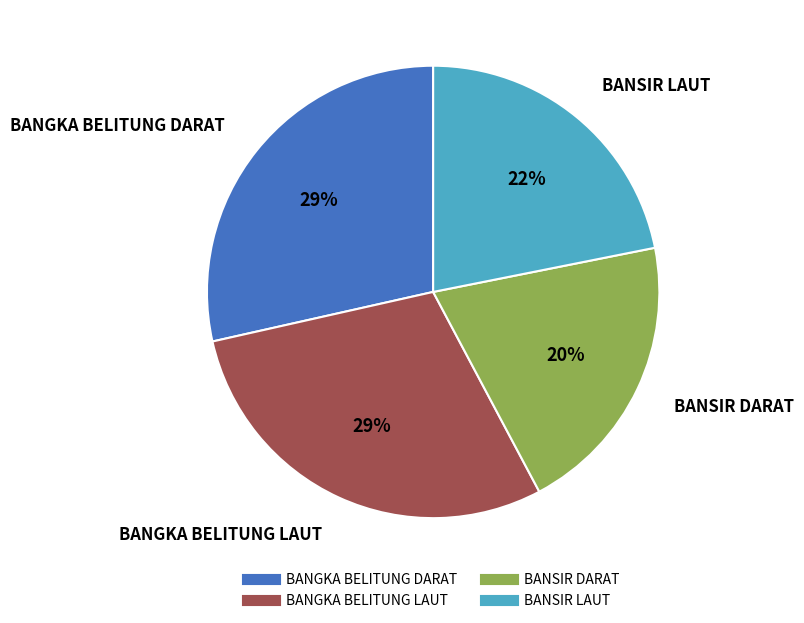

Is BANGKA BELITUNG LAUT the majority of the pie?

No